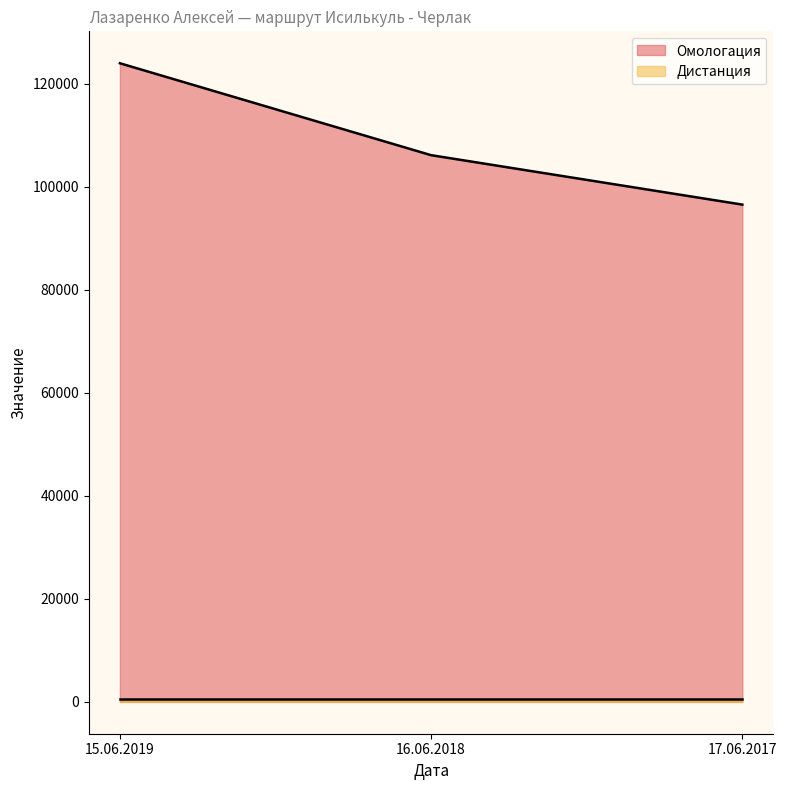

Where does the data first go above 106107?

15.06.2019